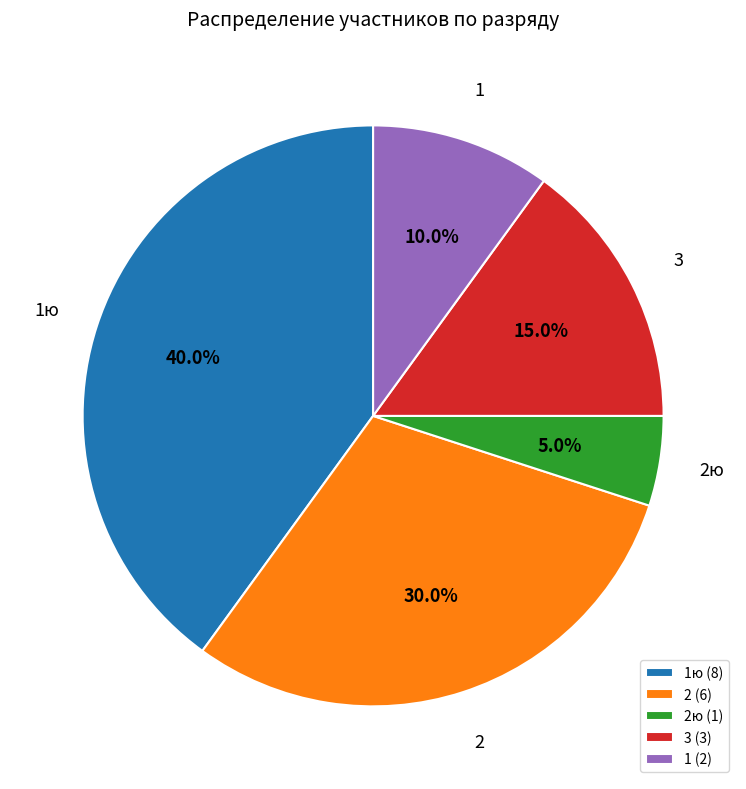

Approximately how many times larger is the value at 1 (2) compared to 2 (6)?

0.3